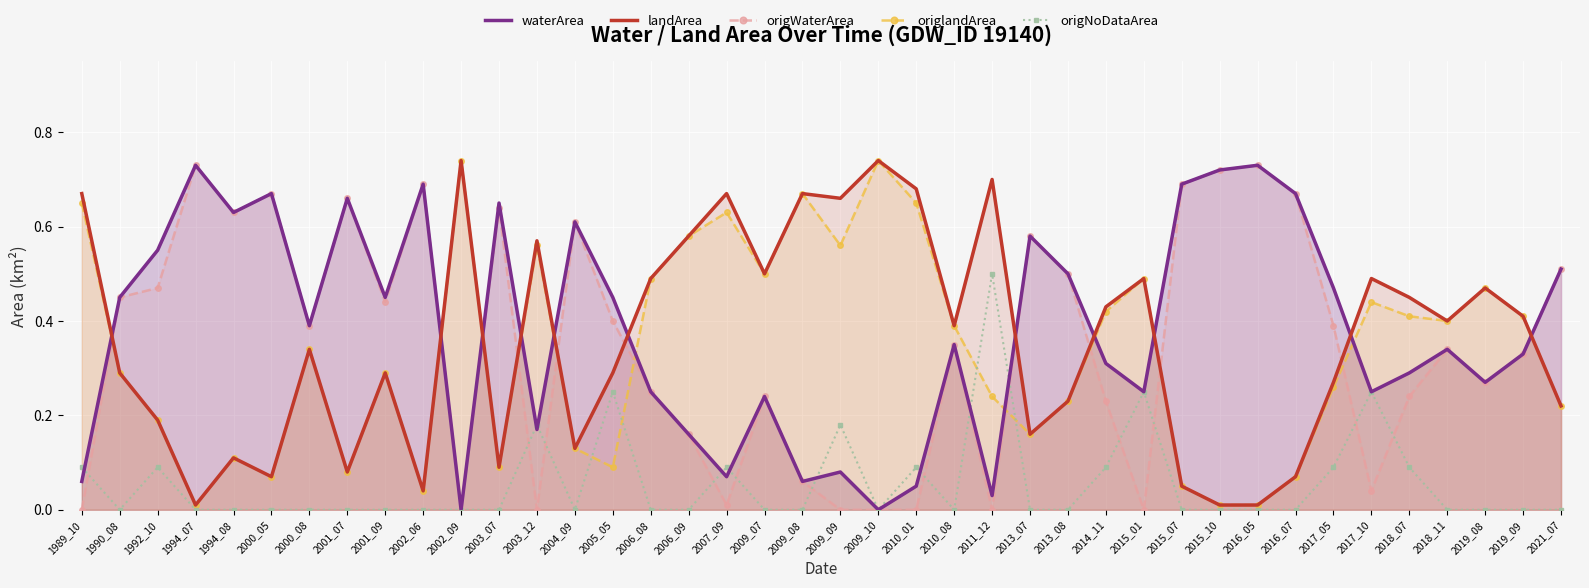

What is the maximum value for origNoDataArea?

0.5